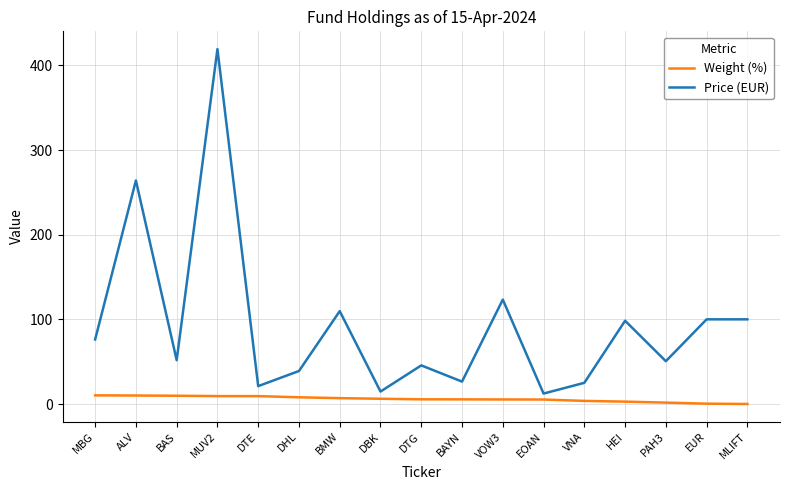

Which series has the widest spread of values?

Price (EUR)